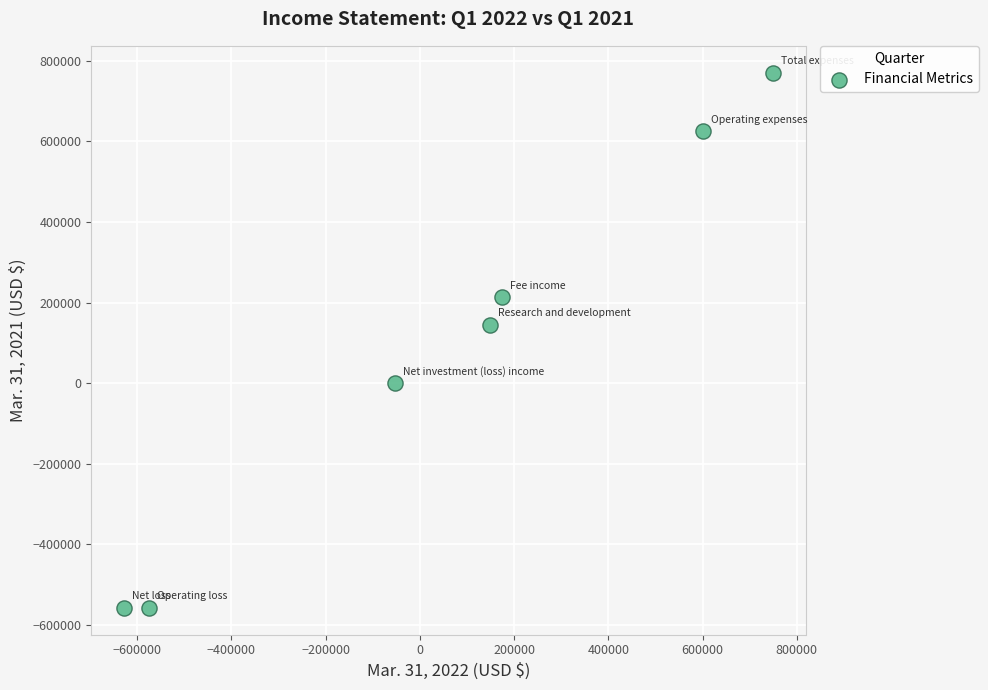

What is the average Y value?

91437